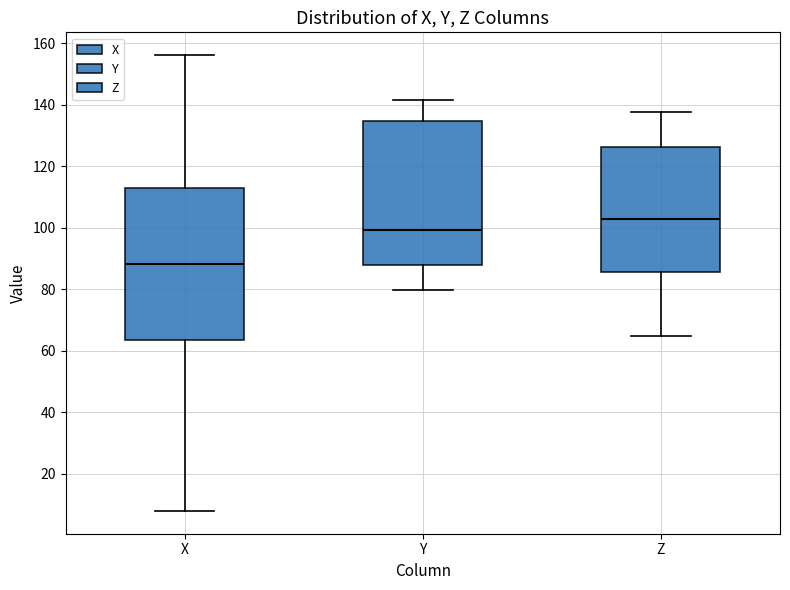

Comparing the boxes themselves (not the whiskers), which one is the tallest?

X